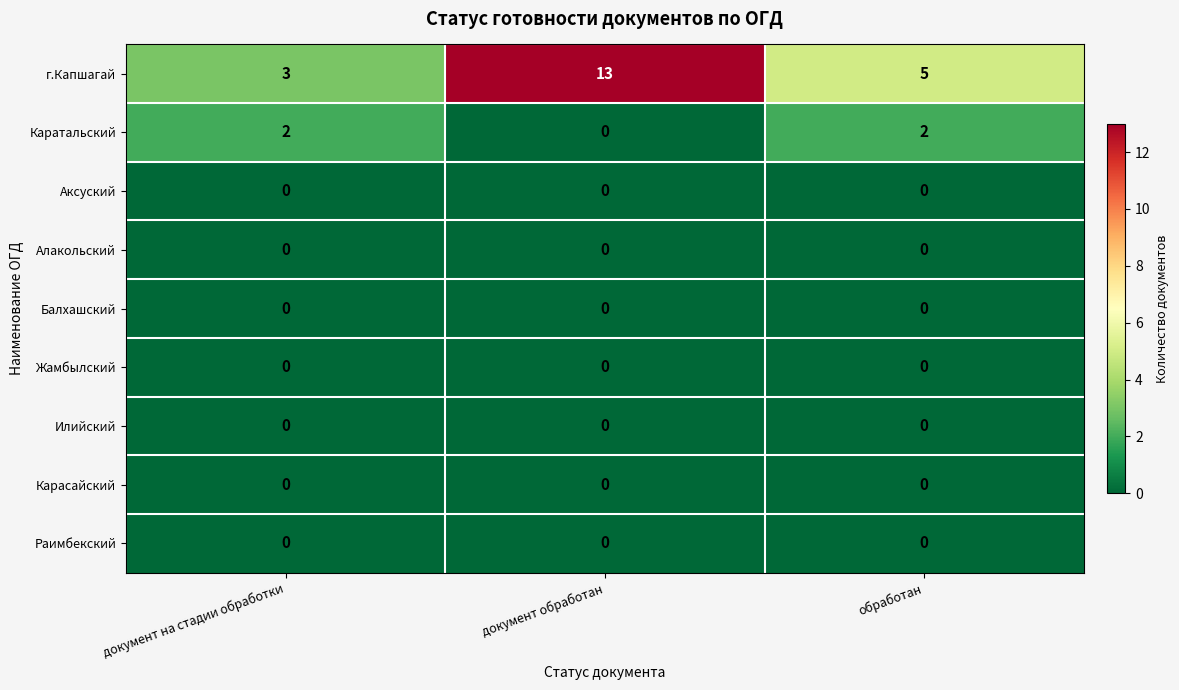

The Алакольский series shows 0 at документ на стадии обработки. True or false?

True